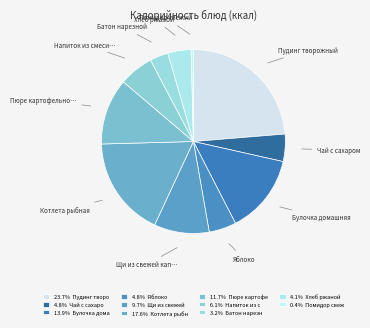

To the nearest percent, what is the difference between the largest and smallest slice percentages?

23%